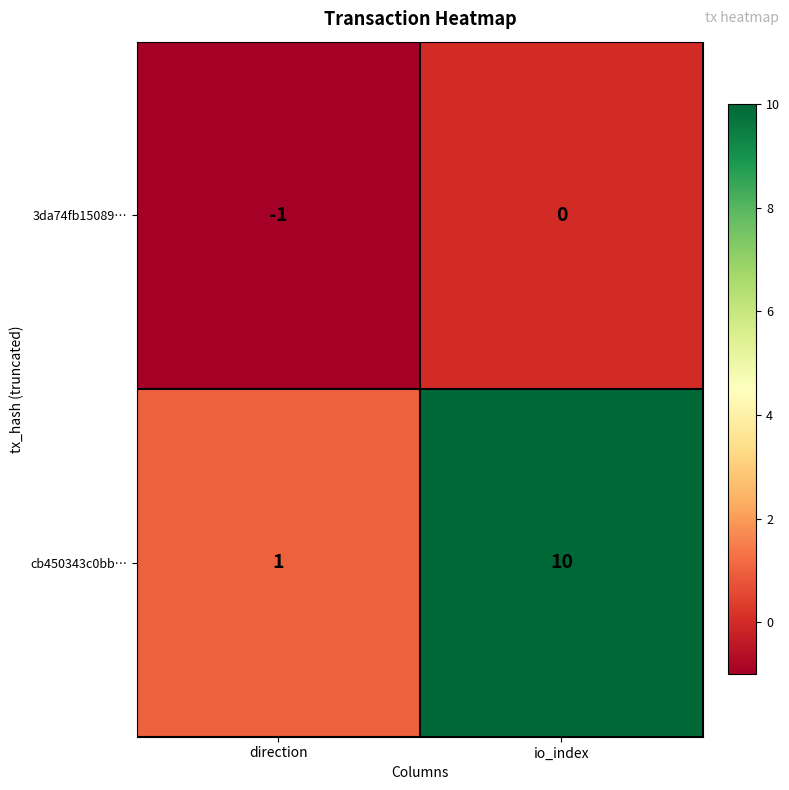

At which category is the sum across all series the highest?

io_index